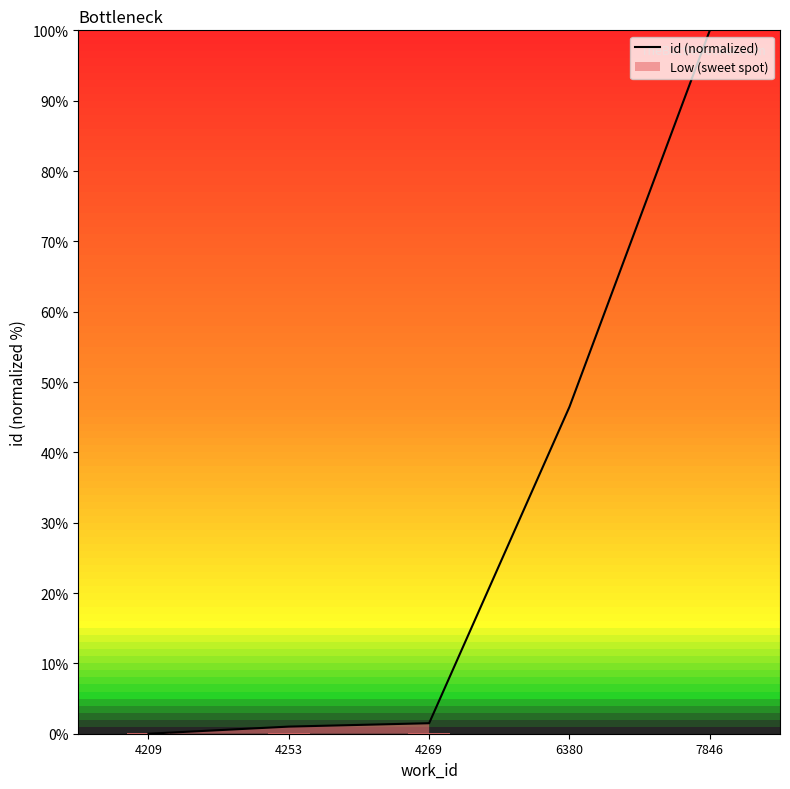

Which label corresponds to the largest value in the chart?

7846